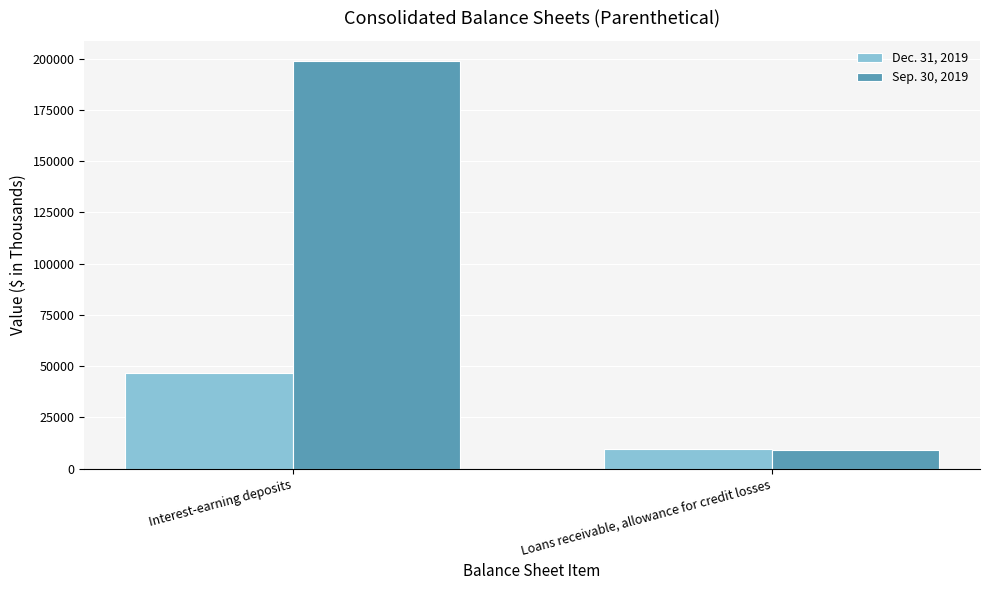

Are the bars grouped side by side (vs. stacked)?

Yes